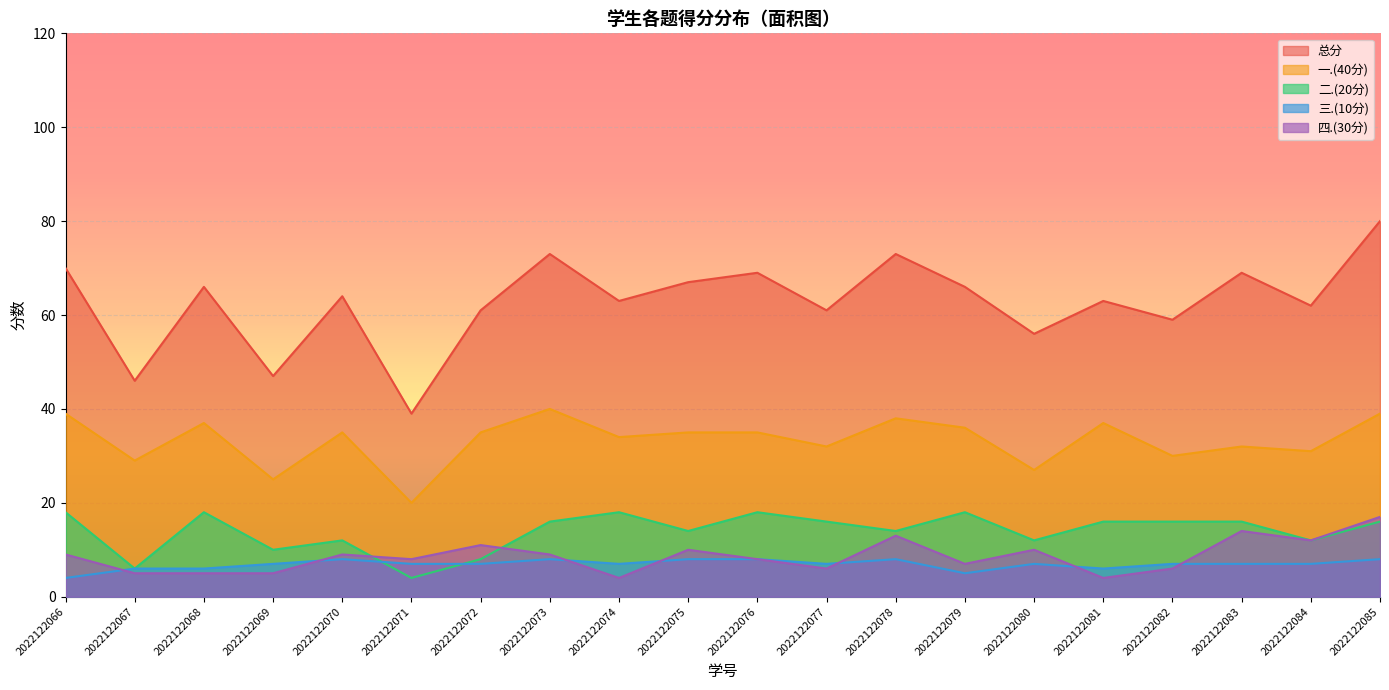

Rank the series at 2022122076 from highest to lowest value.

总分, 一.(40分), 二.(20分), 三.(10分), 四.(30分)